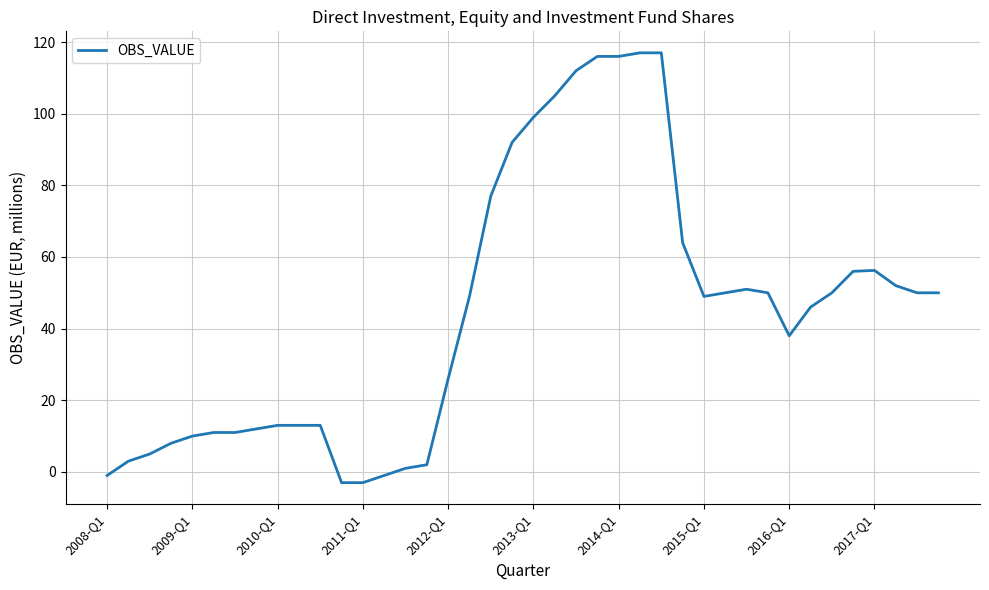

What is the difference between the second highest and second lowest values?

120.0